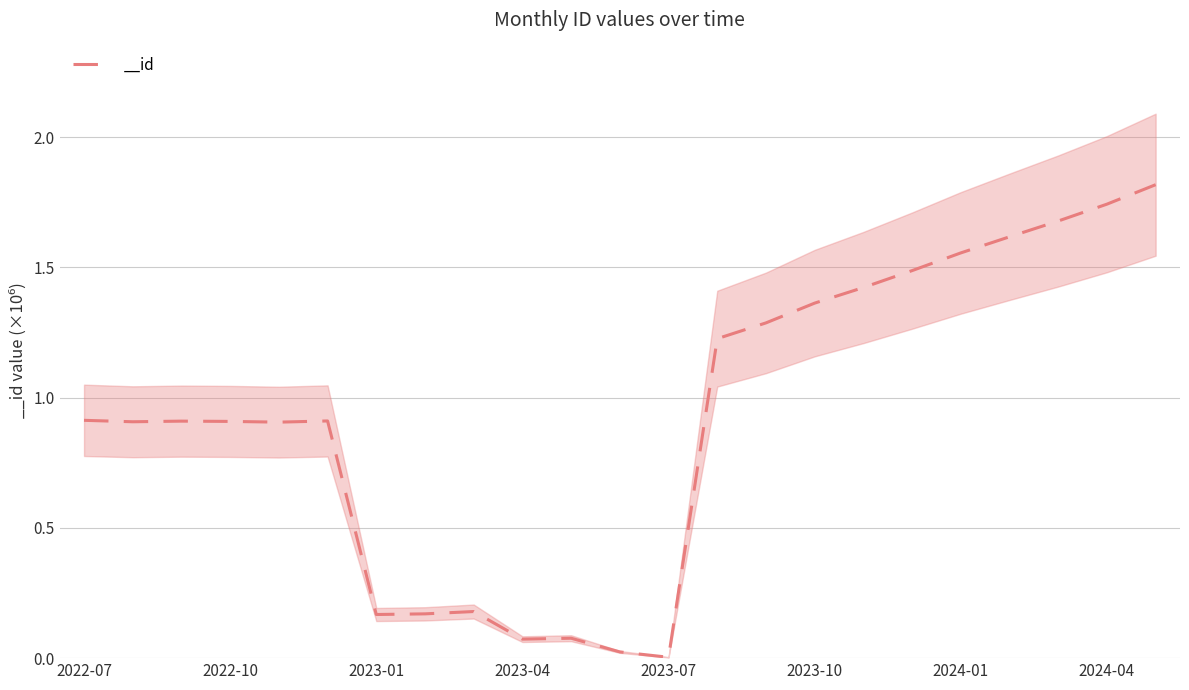

What is the change in value from 2022-09 to 2024-04?

+0.8